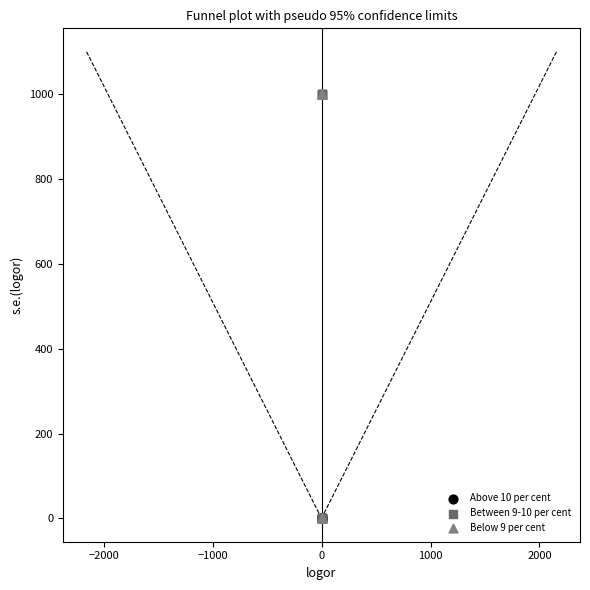

What are all the series names shown in the legend?

Above 10 per cent, Between 9-10 per cent, Below 9 per cent